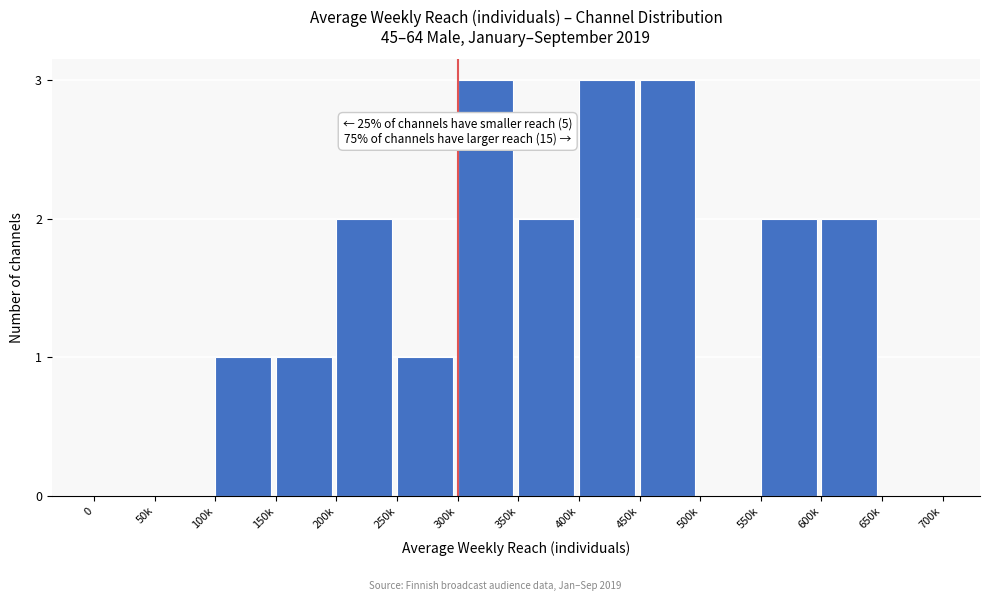

Reading left to right, list all the values displayed in this chart.

0=0	50k=0	100k=1	150k=1	200k=2	250k=1	300k=3	350k=2	400k=3	450k=3	500k=0	550k=2	600k=2	650k=0